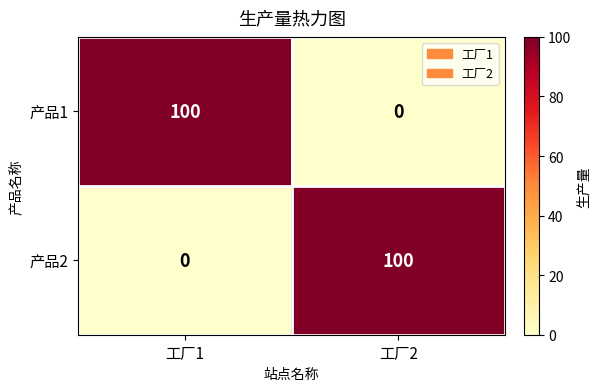

What is the spread (max minus min) of values at 工厂2?

100